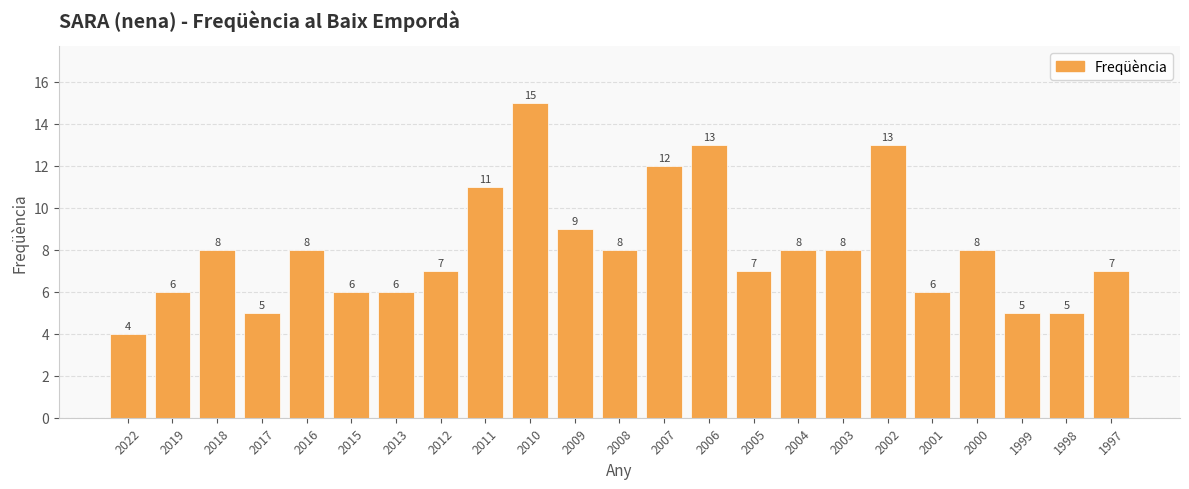

What is the average value?

8